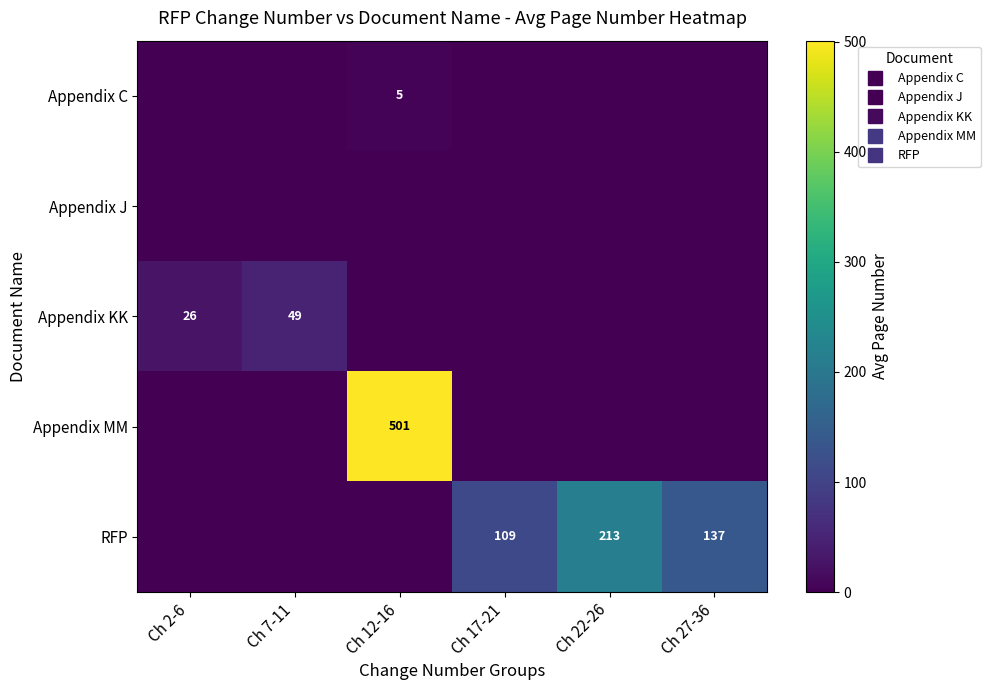

What is the average value of the Appendix C series?

0.8